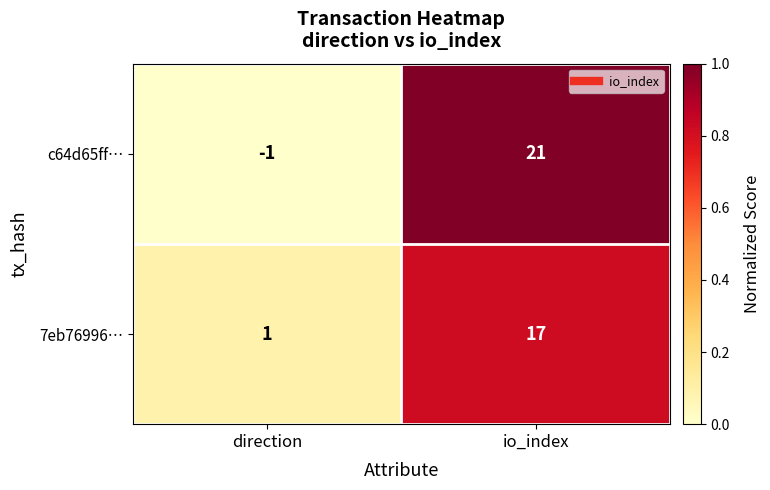

What is the difference between the maximum and minimum values in the c64d65ff… series?

22